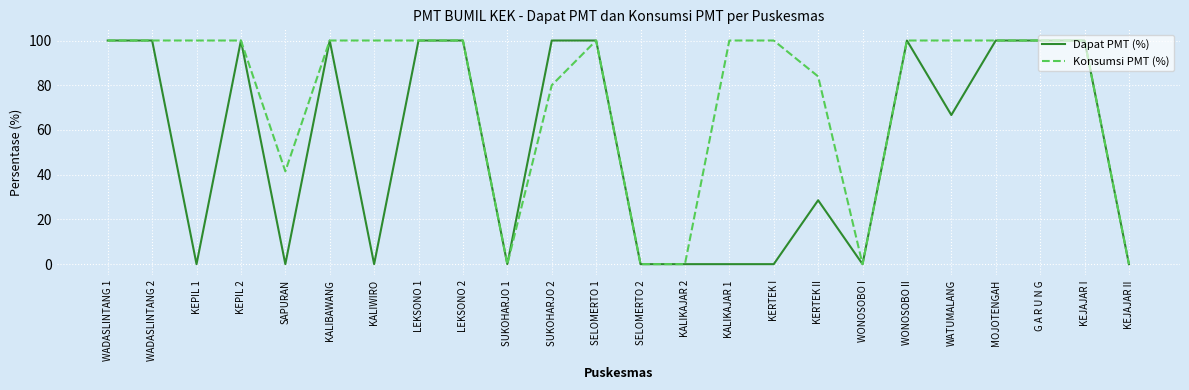

List the series in order of their overall mean, highest first.

Konsumsi PMT (%), Dapat PMT (%)